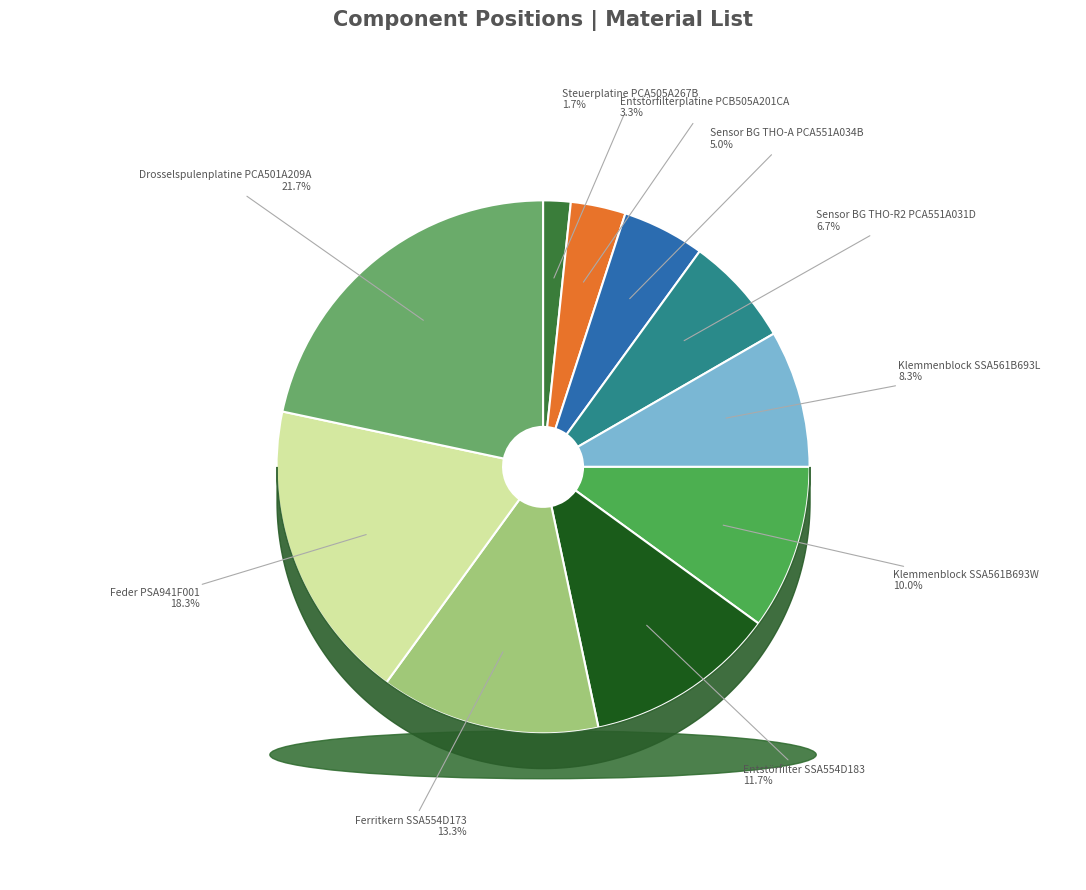

The Klemmenblock SSA561B693L slice represents 8% of the pie. True or false?

True